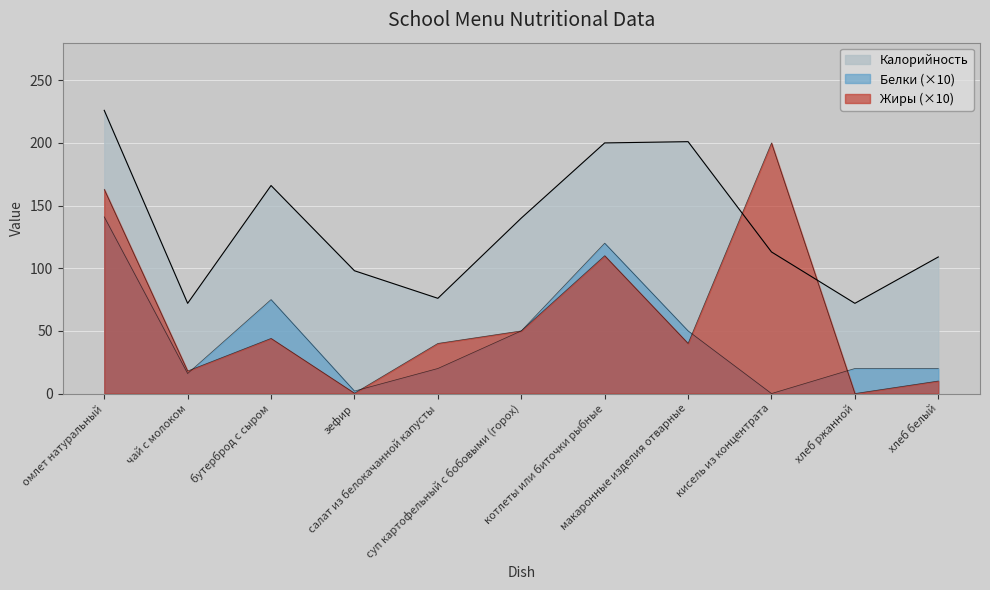

What is the highest value of the Белки series?

141.0